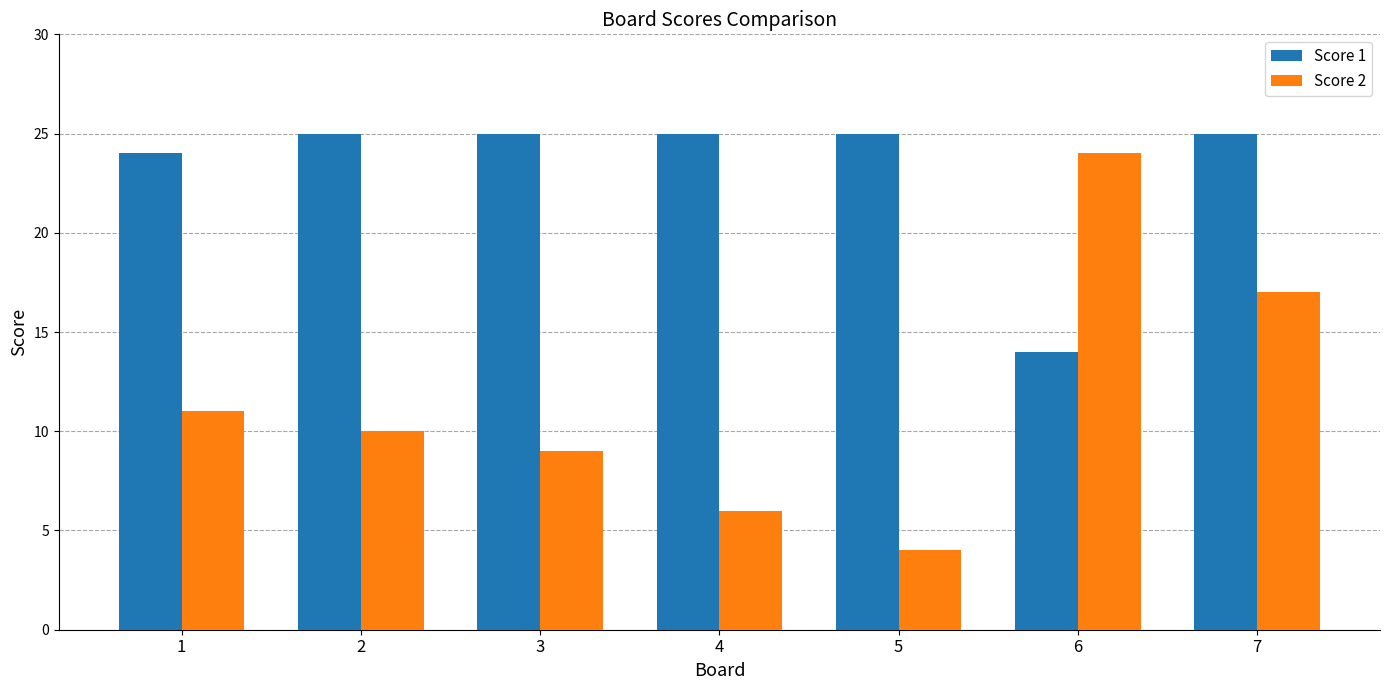

Reading left to right, list all the values displayed in this chart.

Score 1: 1=24	2=25	3=25	4=25	5=25	6=14	7=25
Score 2: 1=11	2=10	3=9	4=6	5=4	6=24	7=17